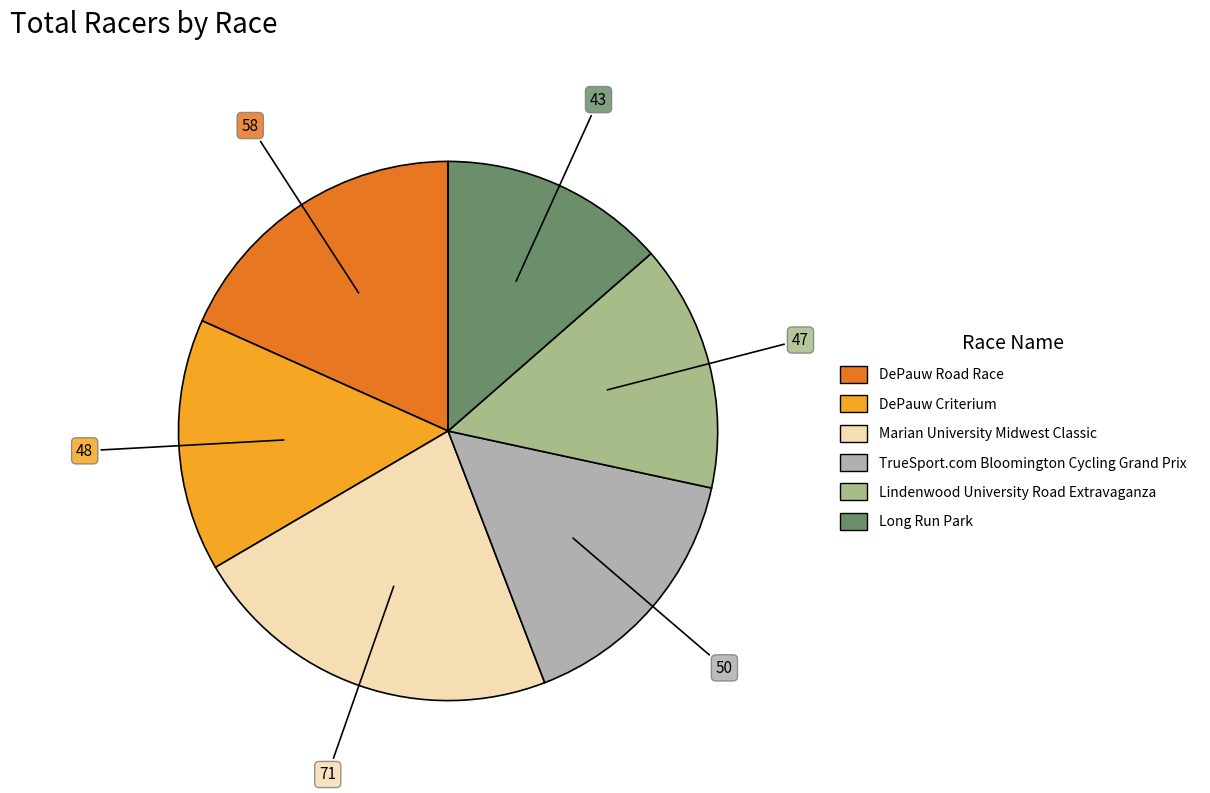

Does DePauw Criterium represent more than half of the total?

No